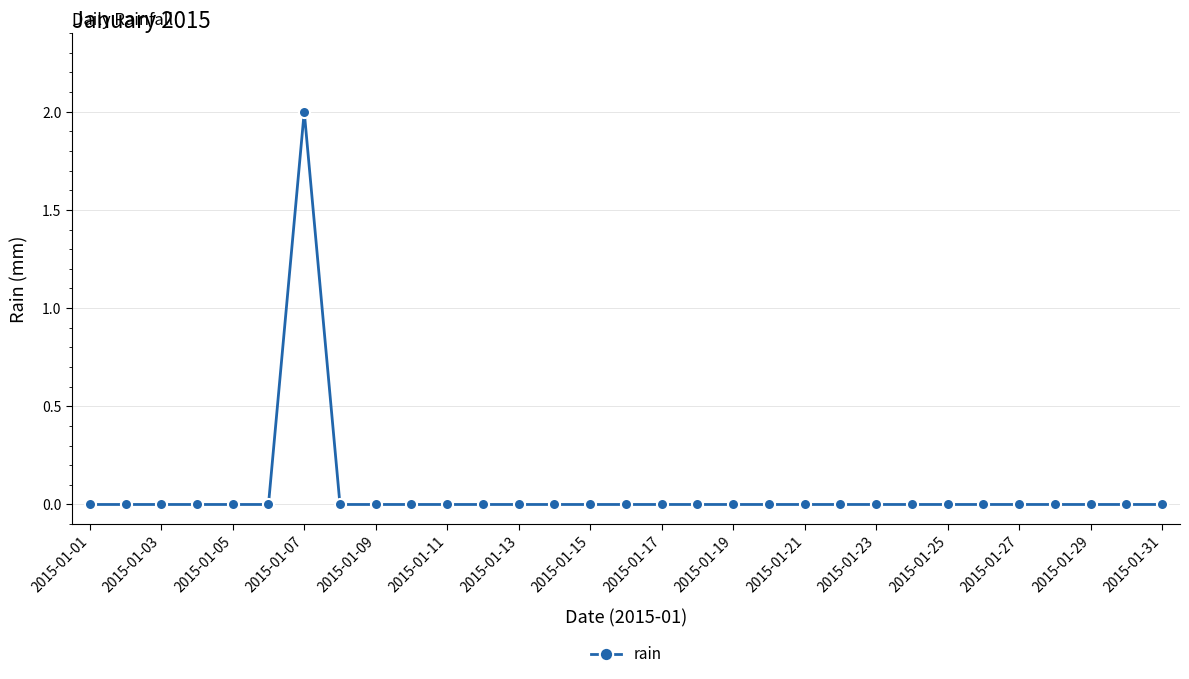

True or false: there are more than 0 points higher than both neighbors.

True